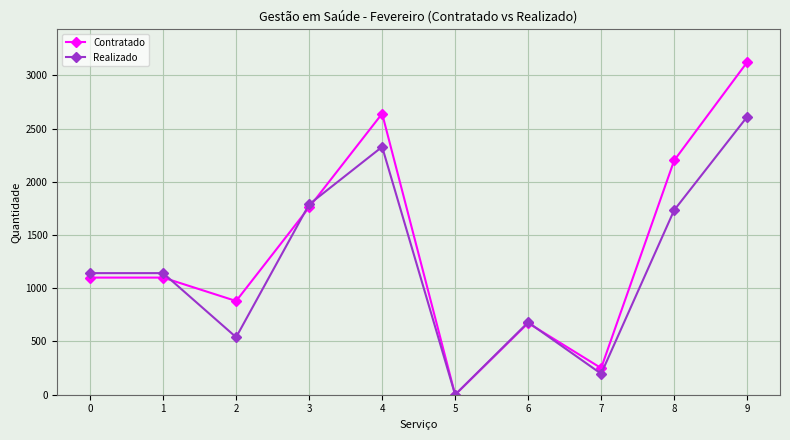

What is the average value of the Contratado series?

1373